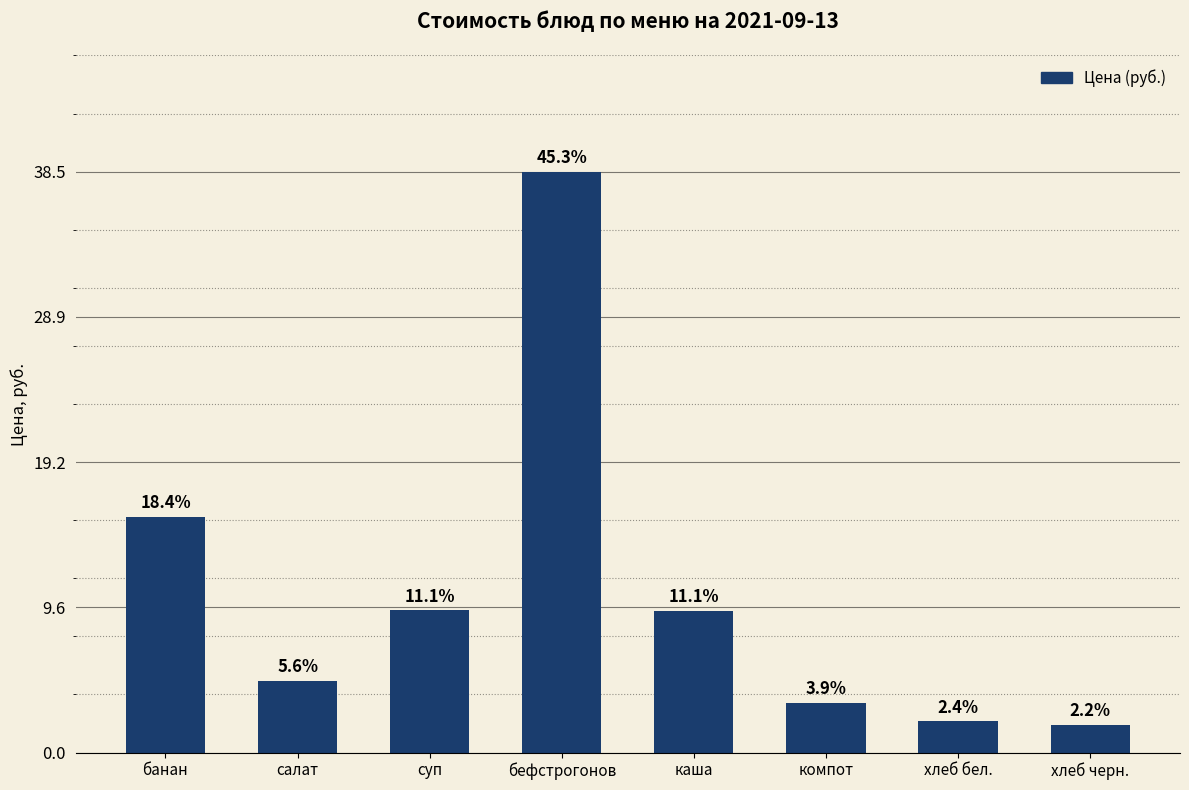

What is the maximum value shown in the chart?

38.5